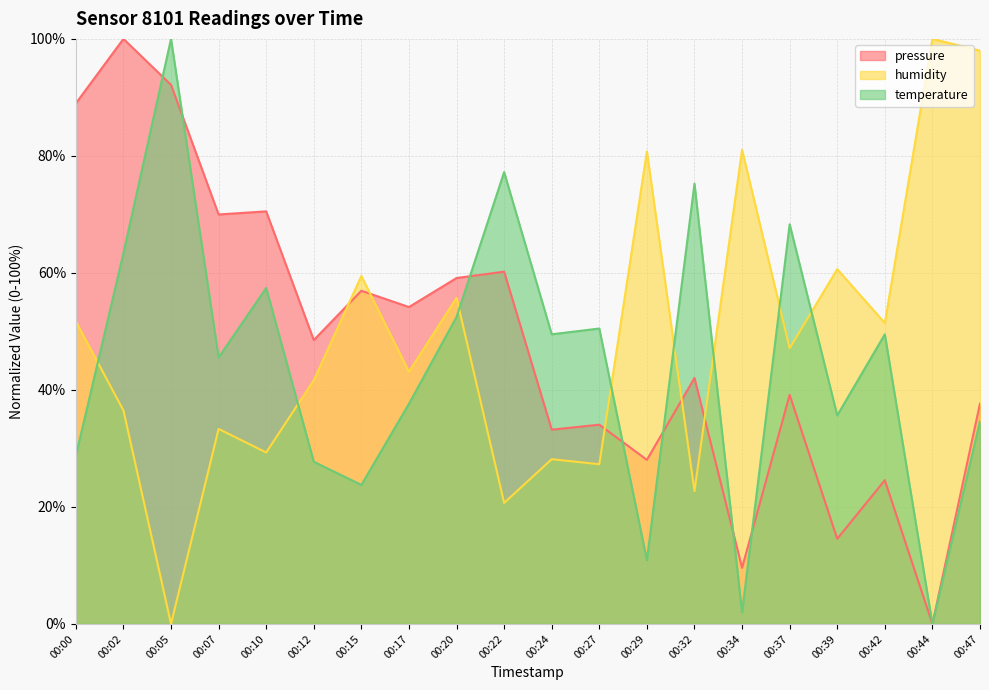

What is the approximate value of humidity at 00:22?

20.7